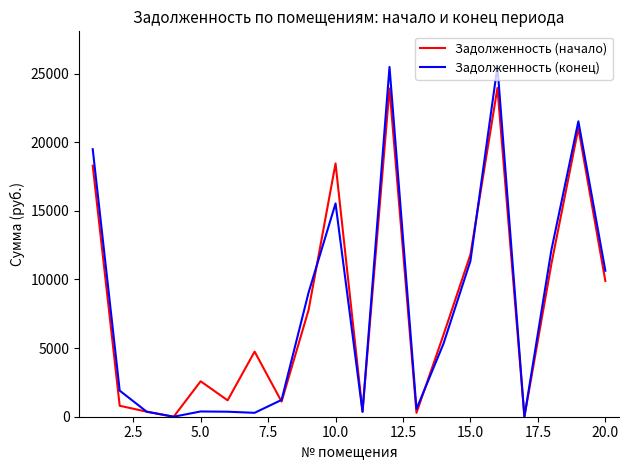

List the series in order of their peak value, highest first.

Задолженность (конец), Задолженность (начало)